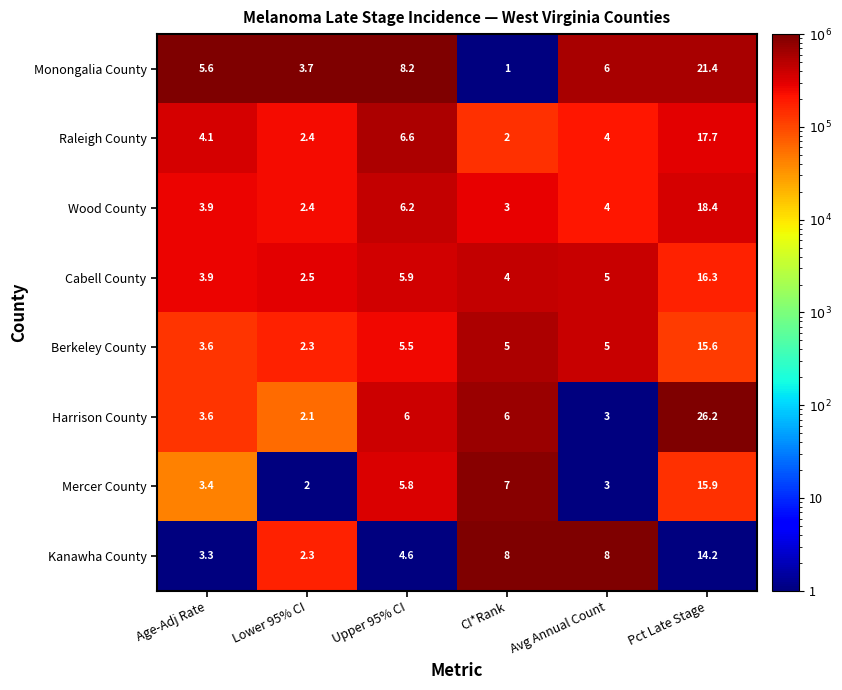

At which category is the sum across all series the highest?

Pct Late Stage